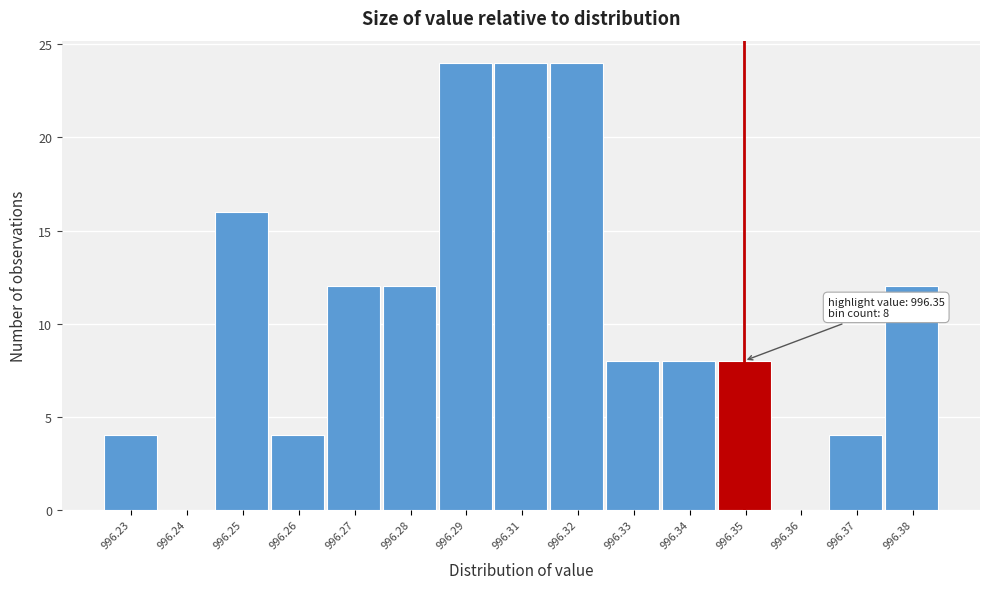

Reading left to right, extract all data points from this chart.

996.23=4	996.24=0	996.25=16	996.26=4	996.27=12	996.28=12	996.29=24	996.31=24	996.32=24	996.33=8	996.34=8	996.35=8	996.36=0	996.37=4	996.38=12